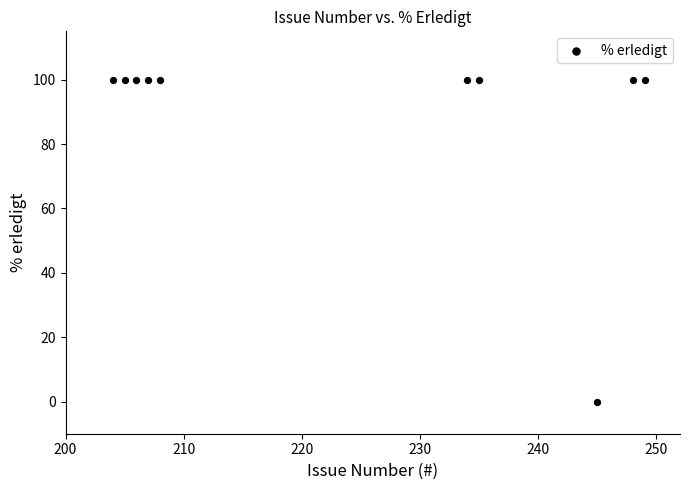

What is the average X value?

224